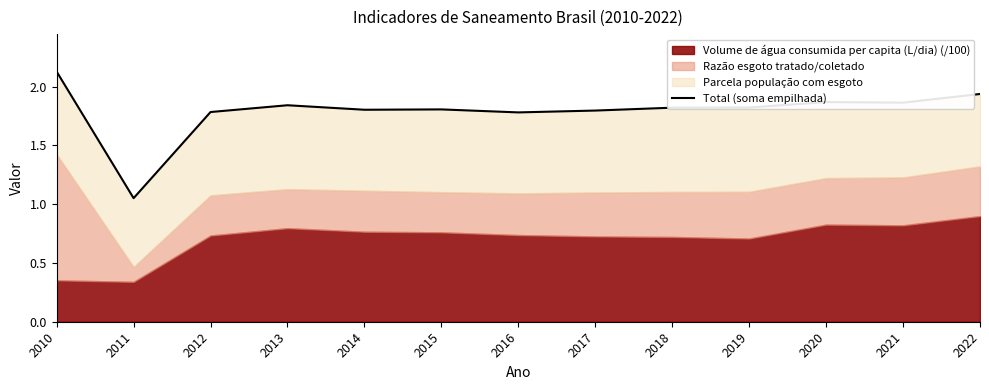

What is the maximum value shown in the chart?

2.1